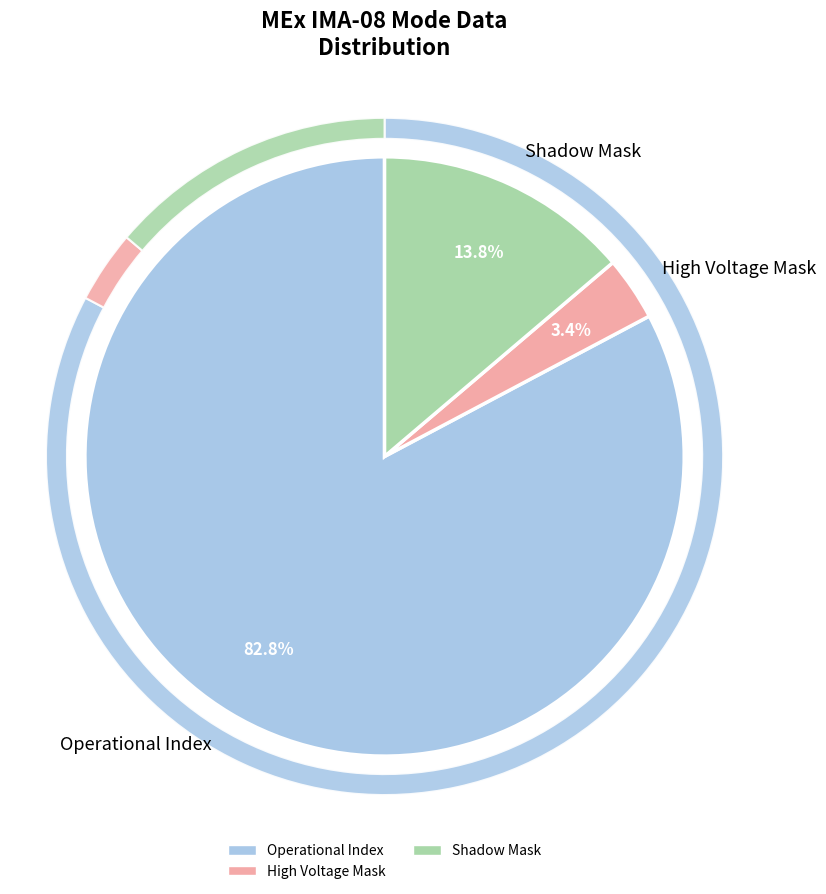

True or false: Shadow Mask accounts for 14% of the total.

True